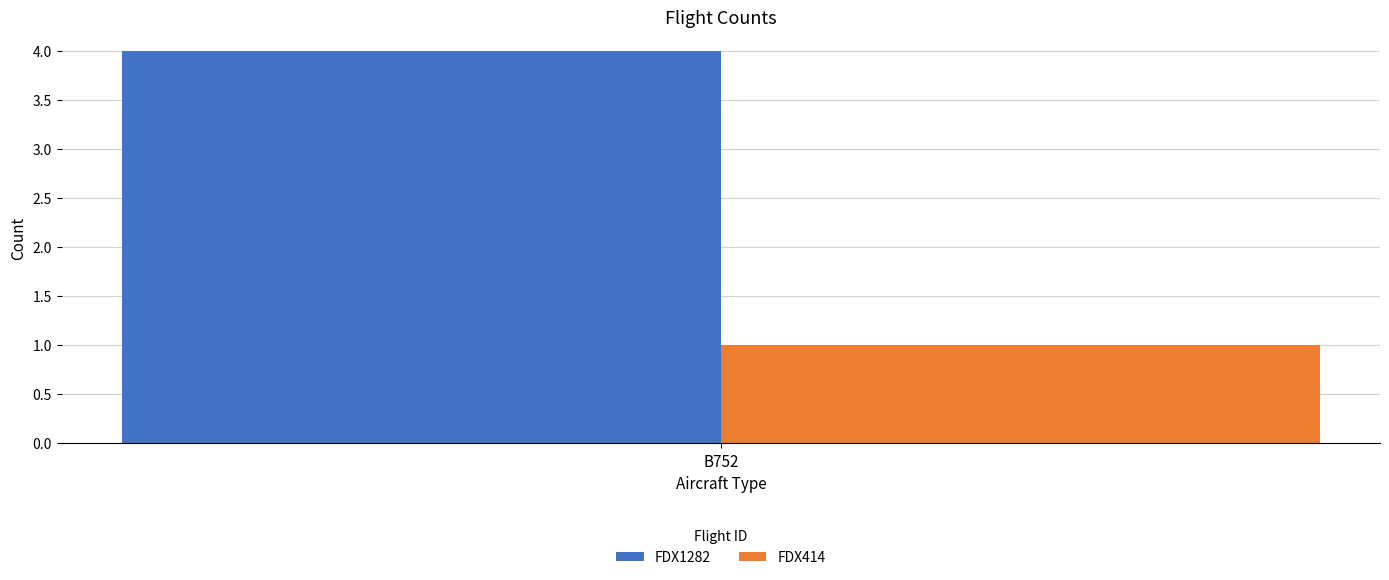

Rank the series at B752 from highest to lowest value.

FDX1282, FDX414